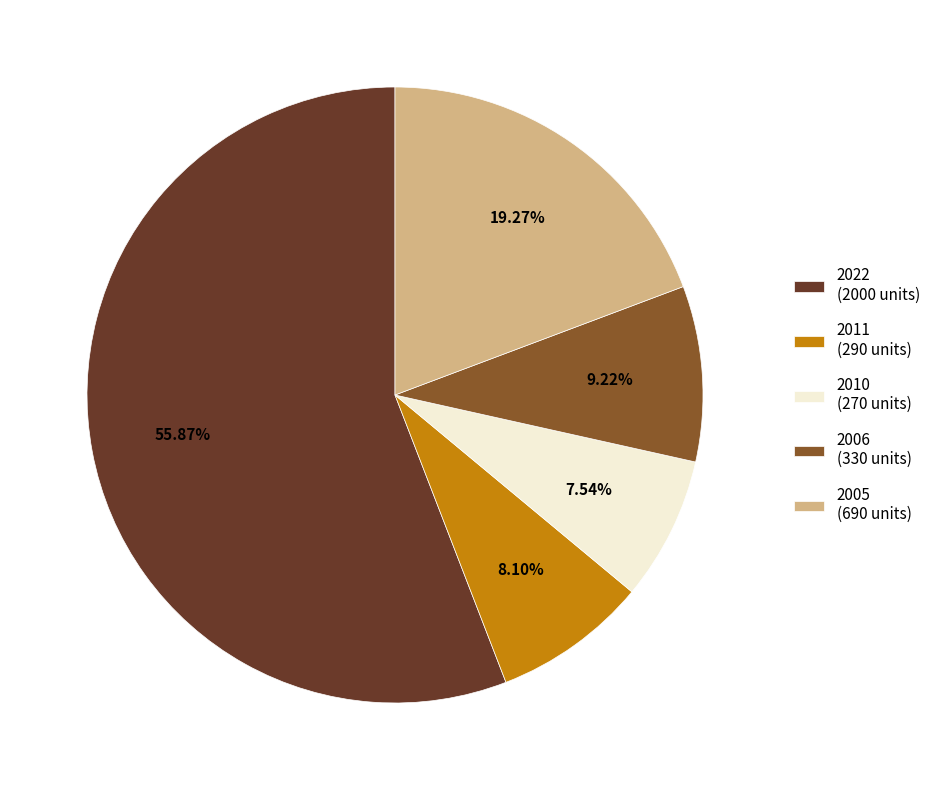

To the nearest percent, what percentage of the pie is 2005?

19%